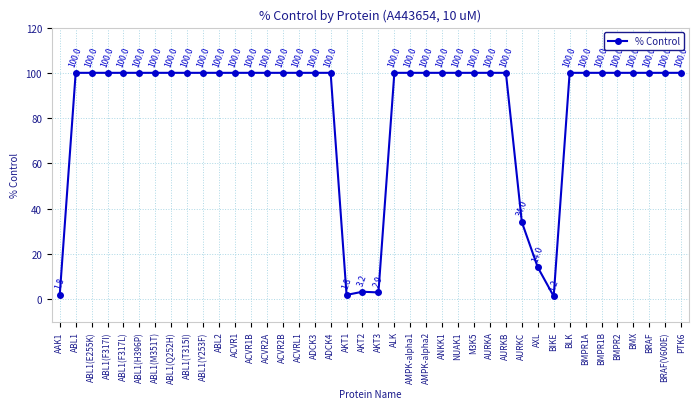

Which has a higher value, BIKE or ACVR1?

ACVR1